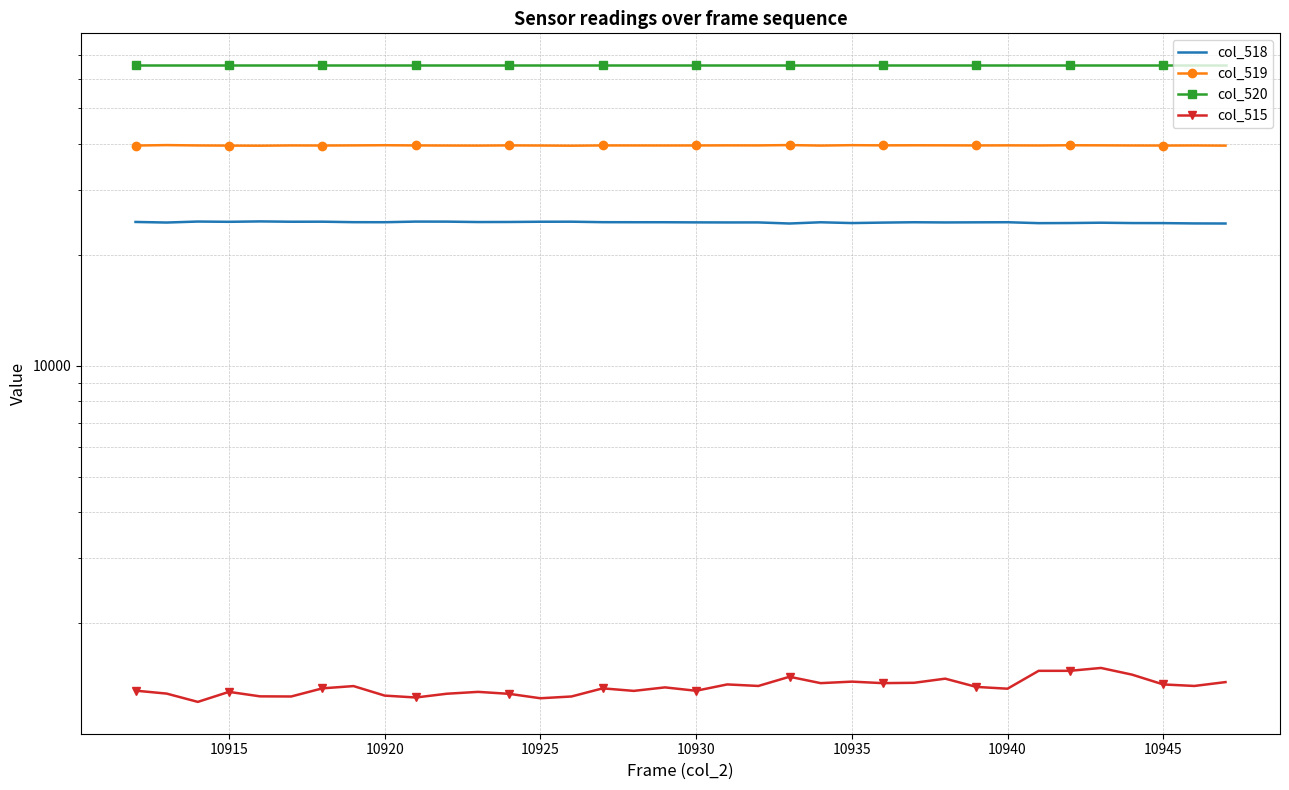

True or false: col_518 and col_515 intersect in this chart.

False